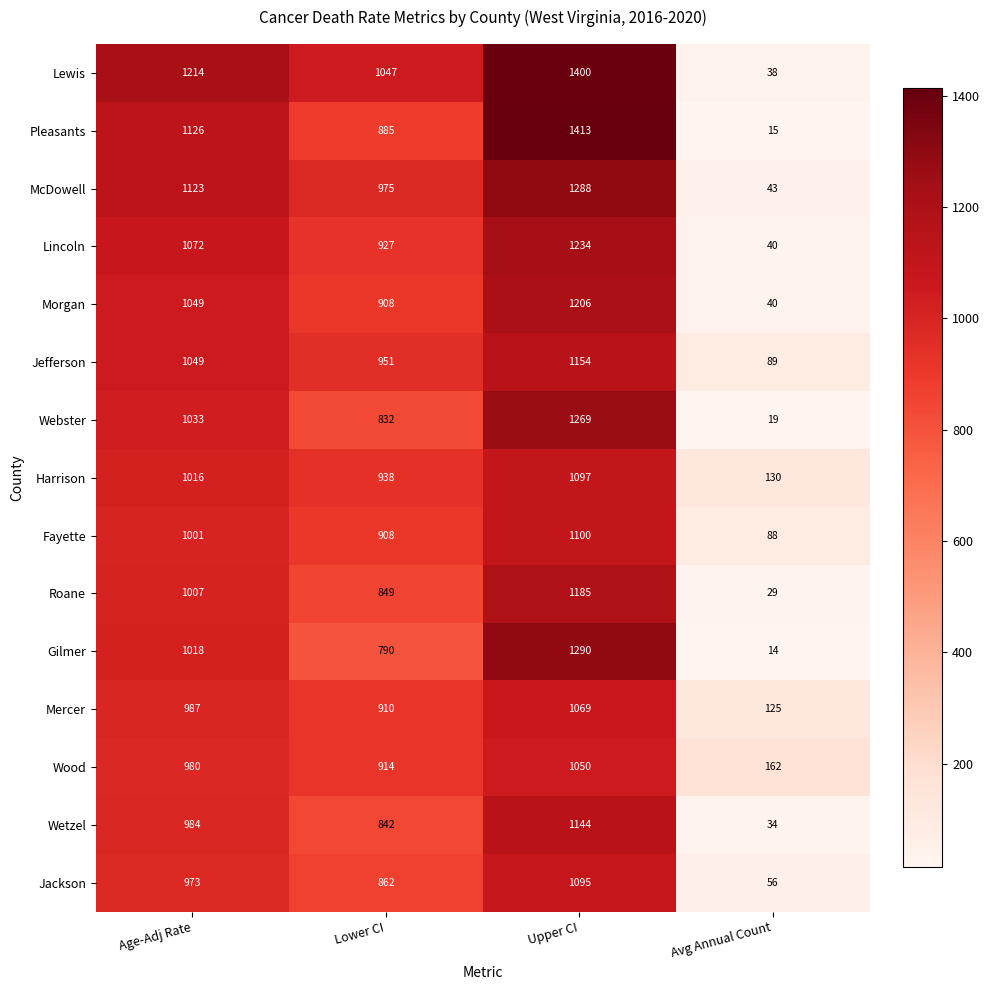

Which series has the largest total across all categories?

Lewis